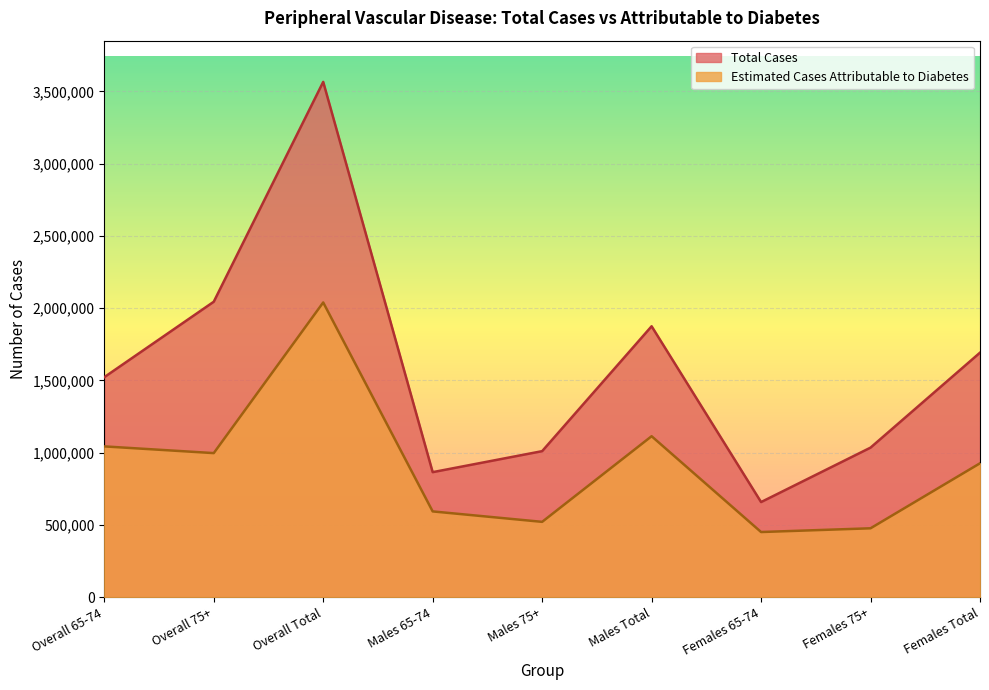

The value of Estimated Cases Attributable to Diabetes at Overall 65-74 is 1689662. True or false?

False